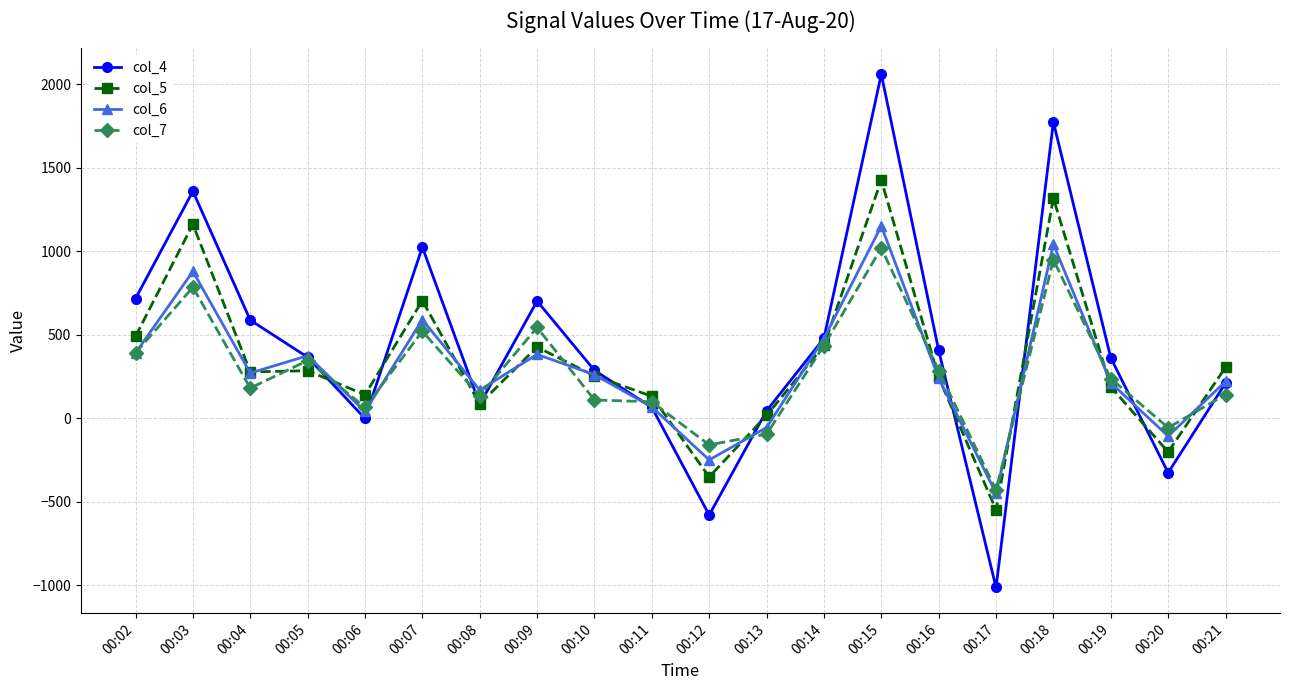

Is it true that col_4 equals 249 at 00:05?

False